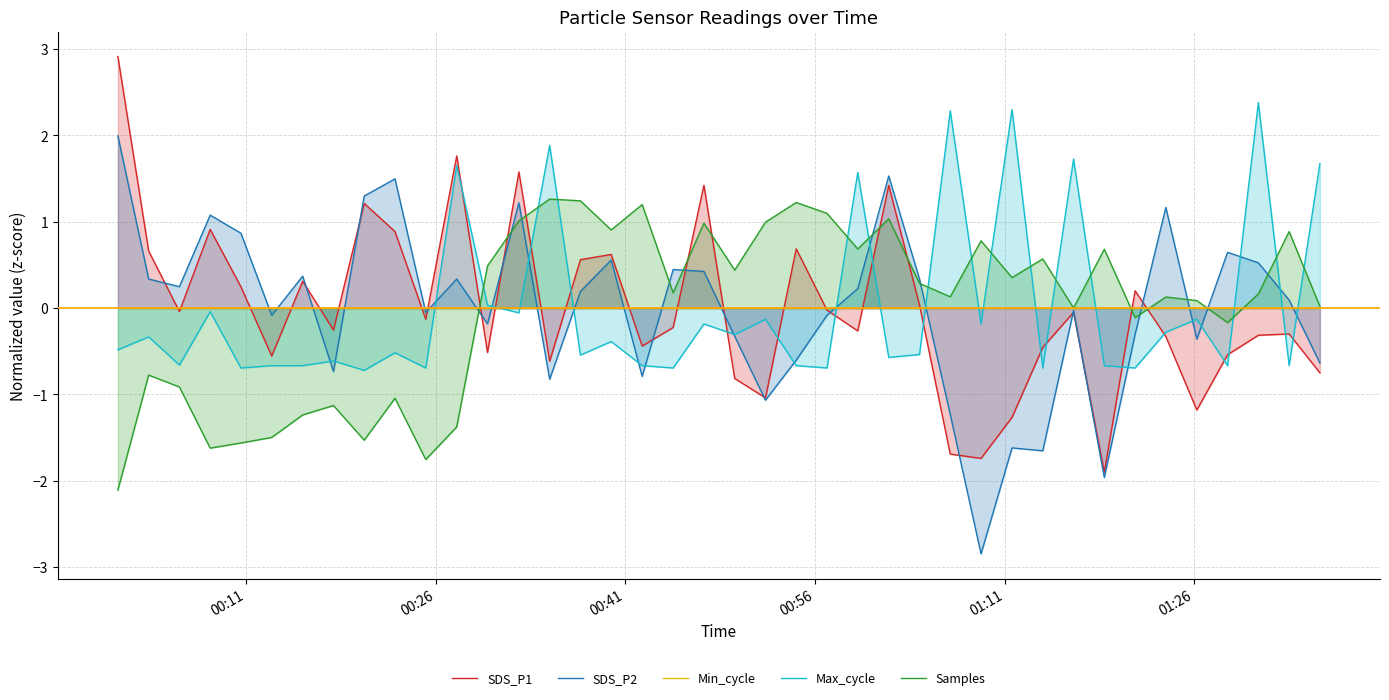

What is the highest value of the Max_cycle series?

2.4